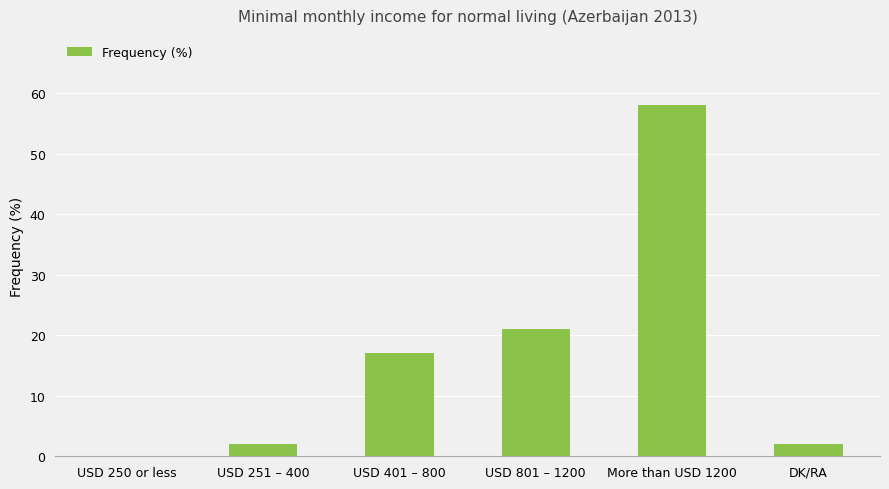

Reading left to right, extract all data points from this chart.

0	2	17	21	58	2